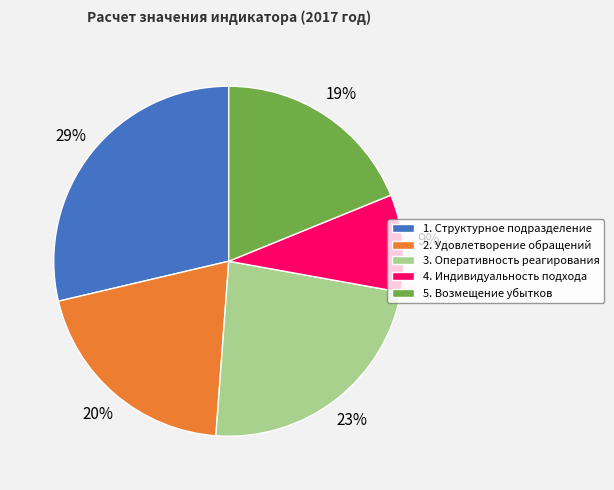

How many segments does this pie chart have?

5